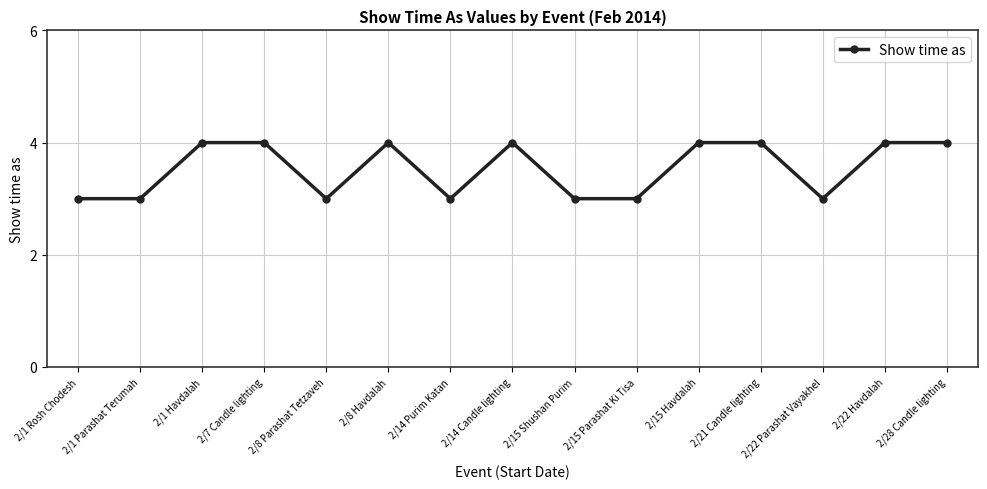

What is the change in value from 2/1 Rosh Chodesh to 2/1 Havdalah?

+1